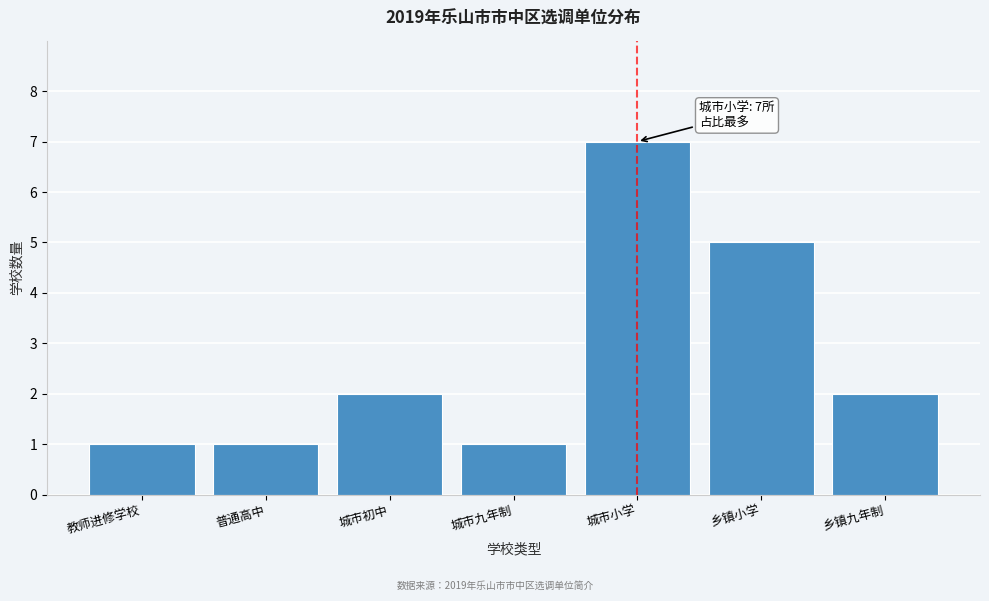

Reading left to right, extract all data points from this chart.

1	1	2	1	7	5	2